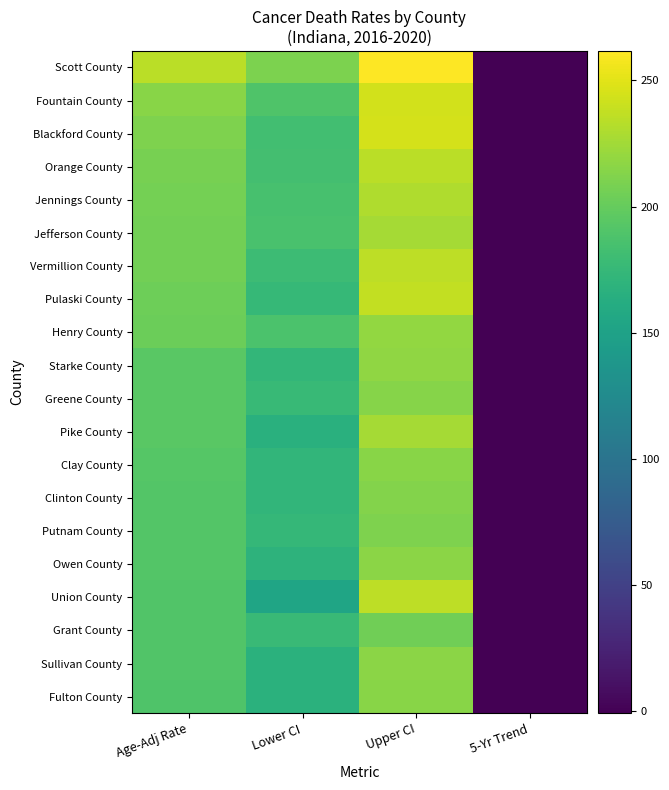

At how many categories does at least one series exceed 145?

3